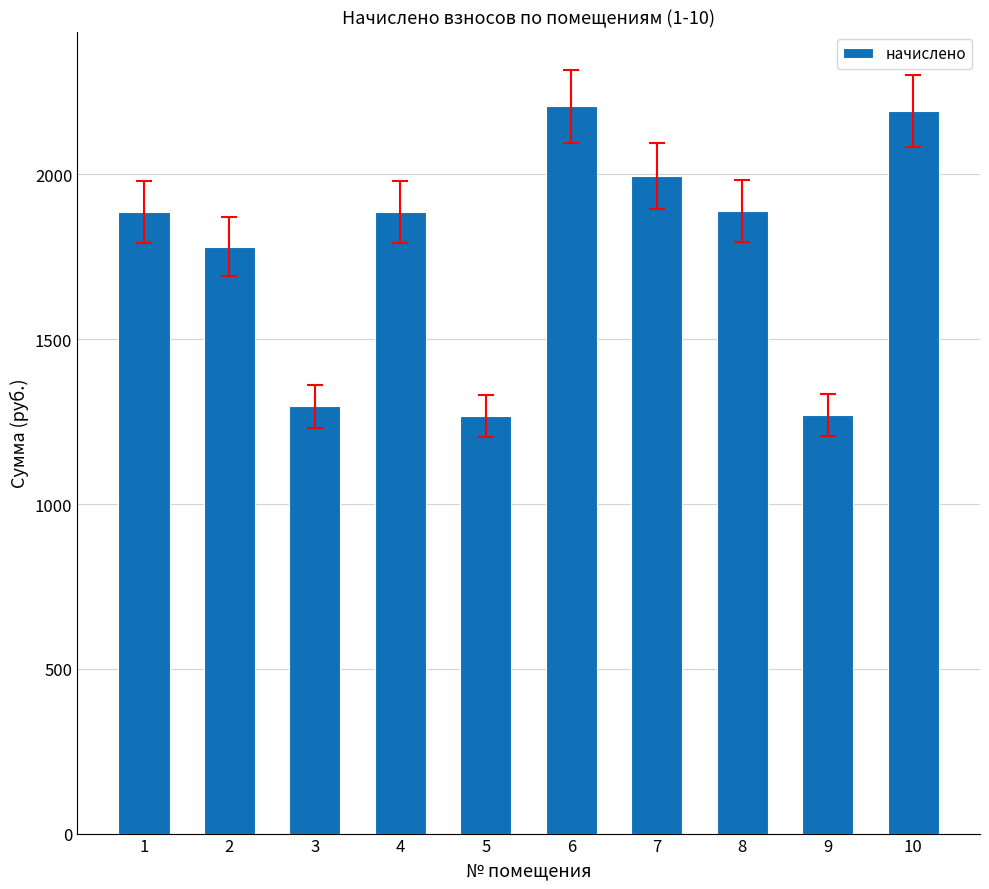

What is the value of the 7th bar from the left?

1995.8